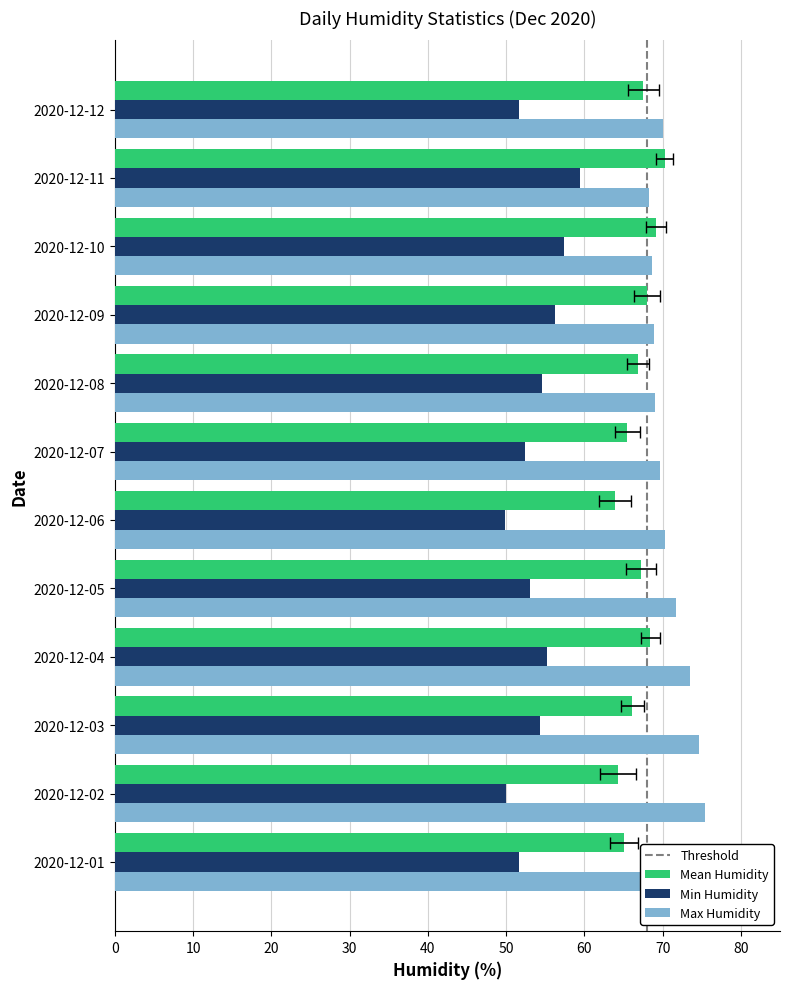

What is the sum of the Max Humidity values at 2020-12-01 and 2020-12-08?

140.0